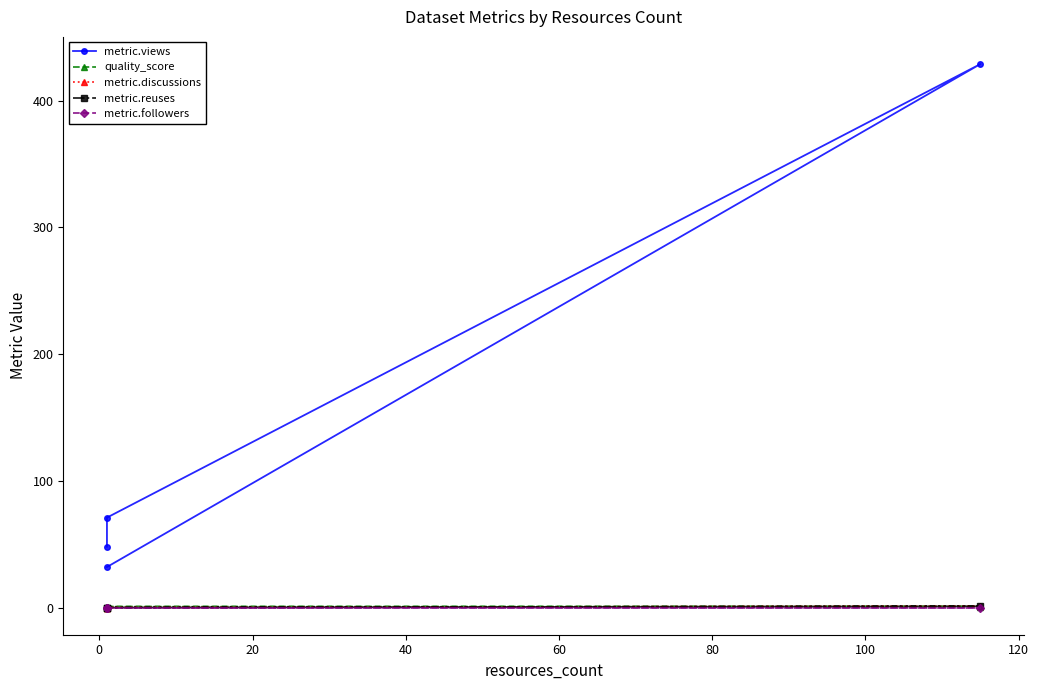

True or false: metric.followers and quality_score cross at least once.

False